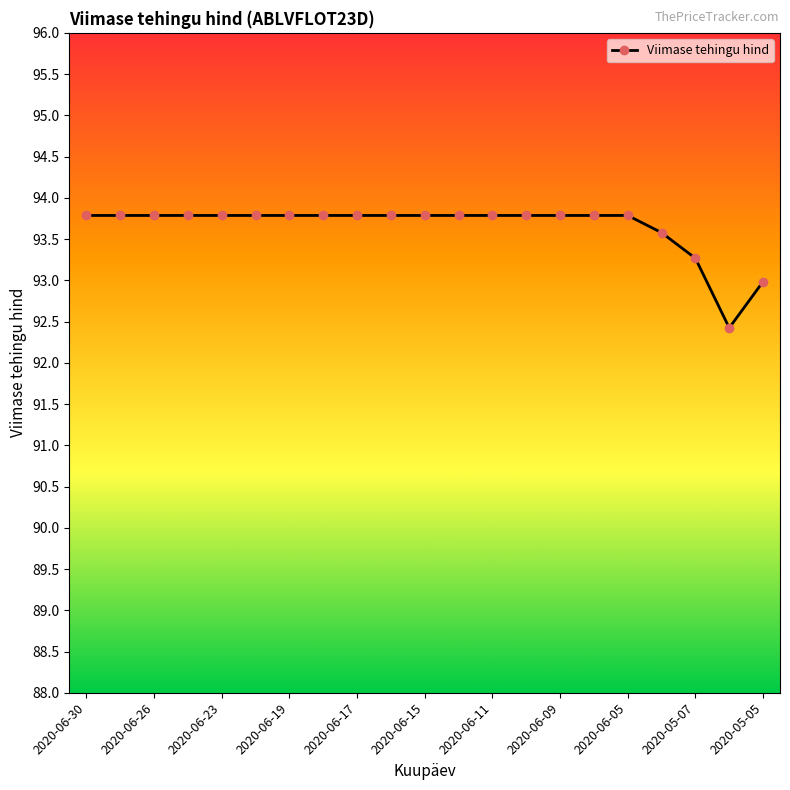

Reading left to right, list all the values displayed in this chart.

93.8	93.8	93.8	93.8	93.8	93.8	93.8	93.8	93.8	93.8	93.8	93.8	93.8	93.8	93.8	93.8	93.8	93.6	93.3	92.4	93.0